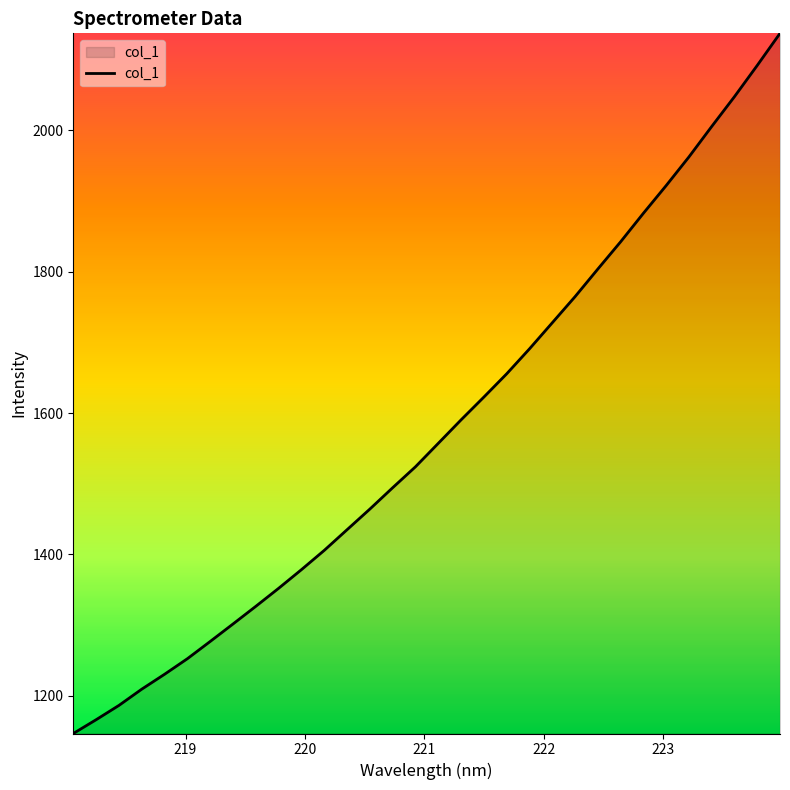

What is the smallest value displayed?

1146.7